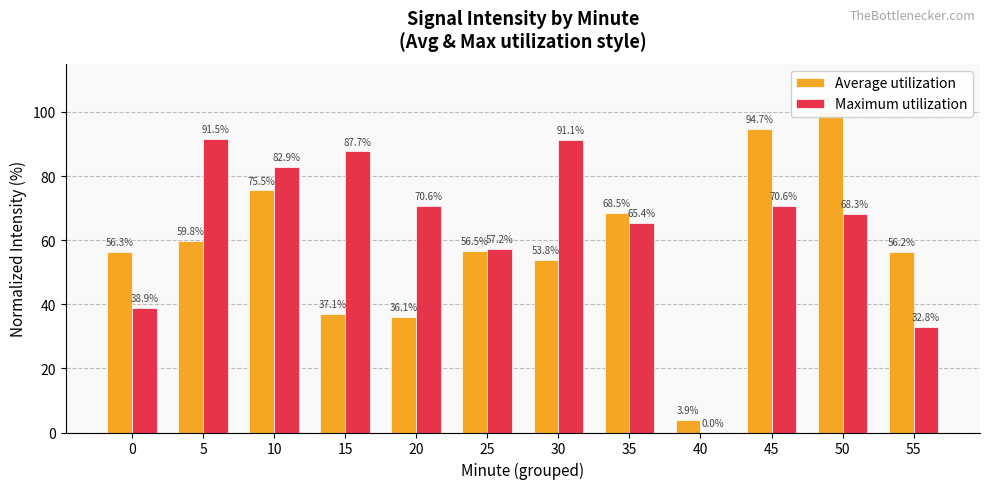

Does the chart contain any negative values?

No